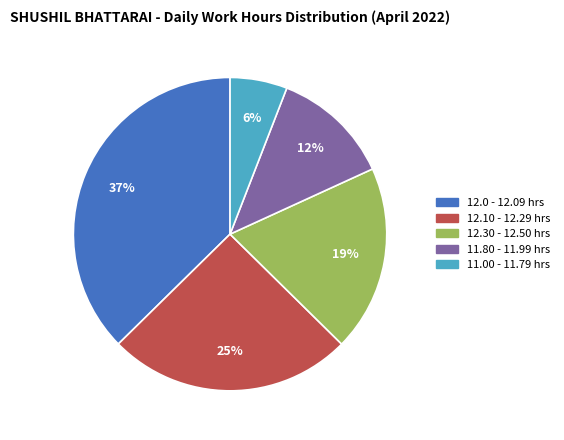

Is there a majority slice in this chart?

No